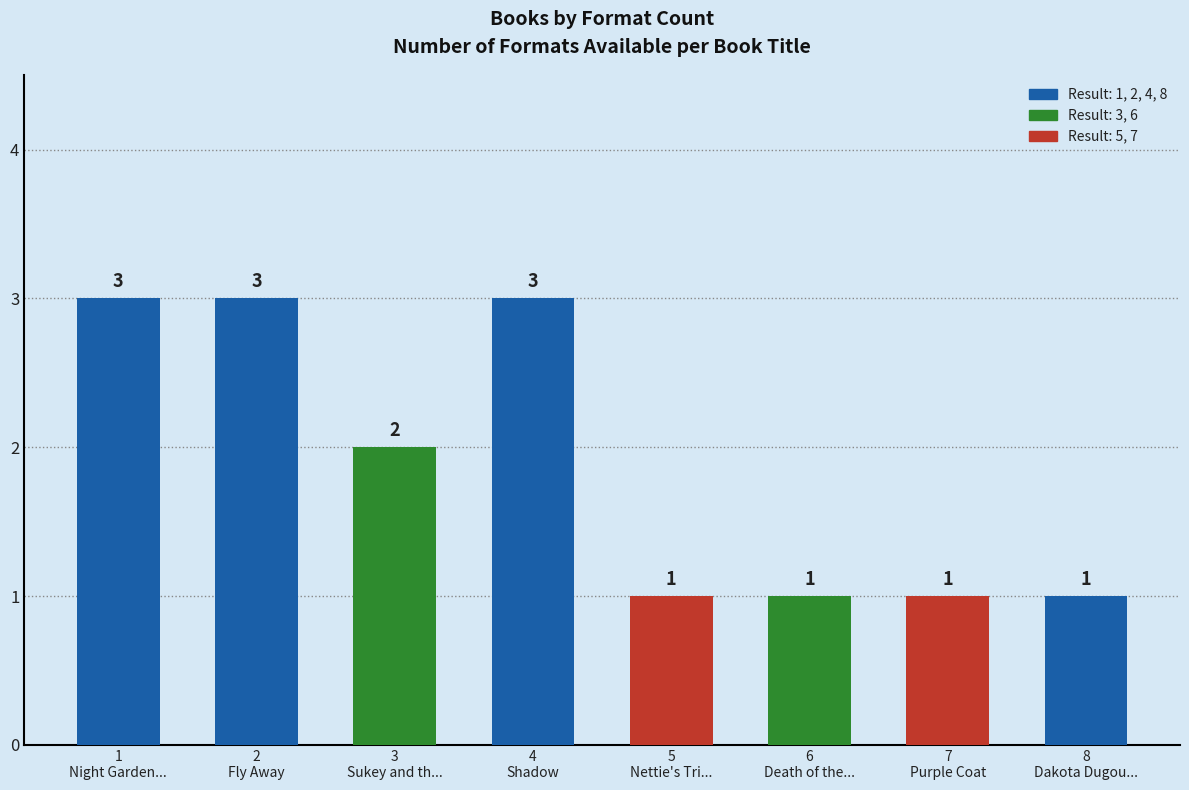

Count the values in the range 1 to 3.

8